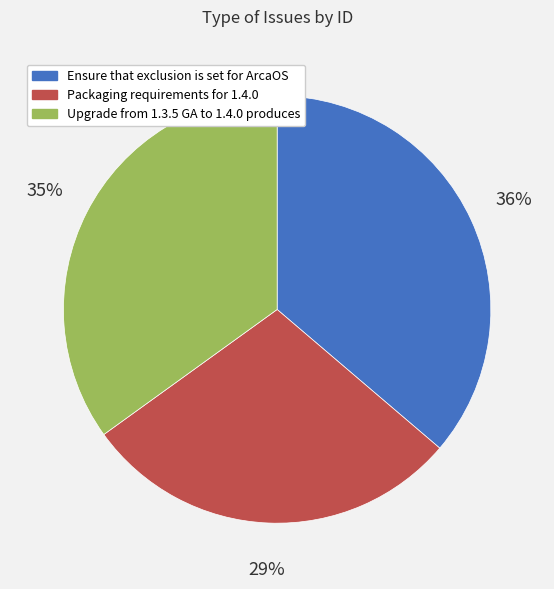

Which category has the biggest portion of the pie?

Ensure that exclusion is set for ArcaOS